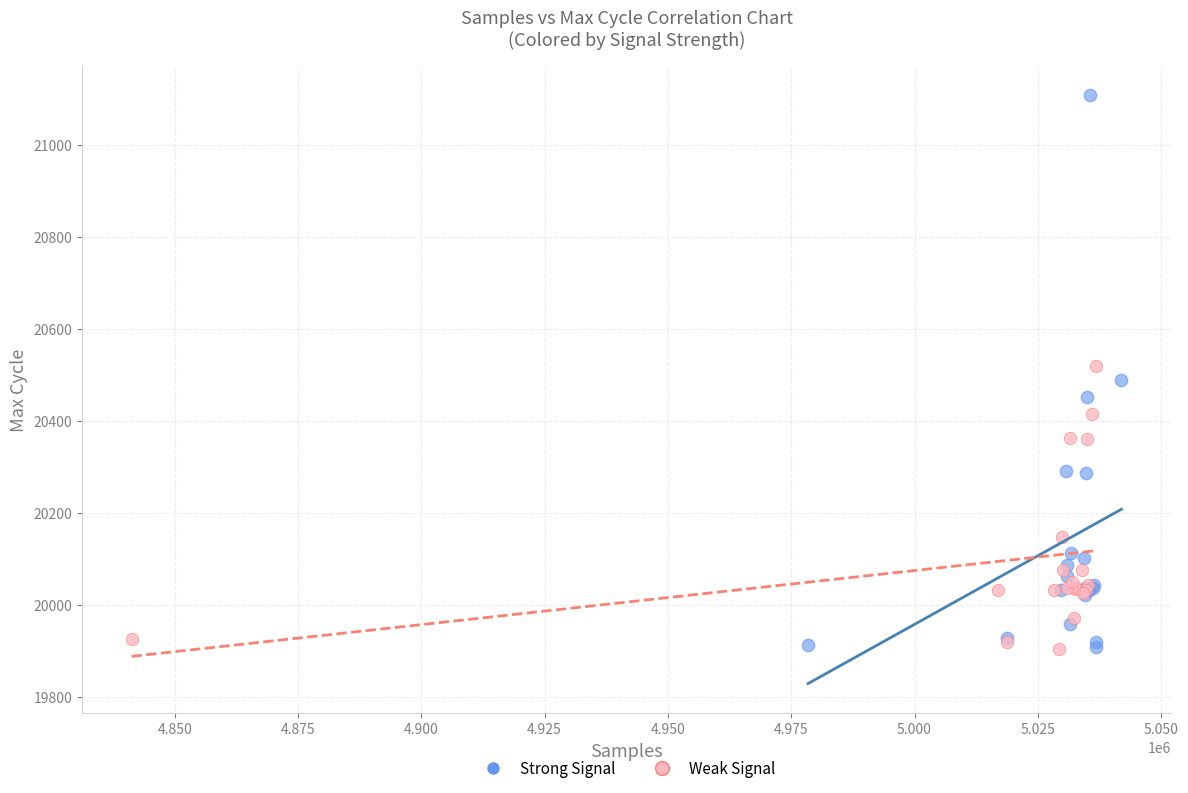

Which series has the widest spread of Y values?

Strong Signal